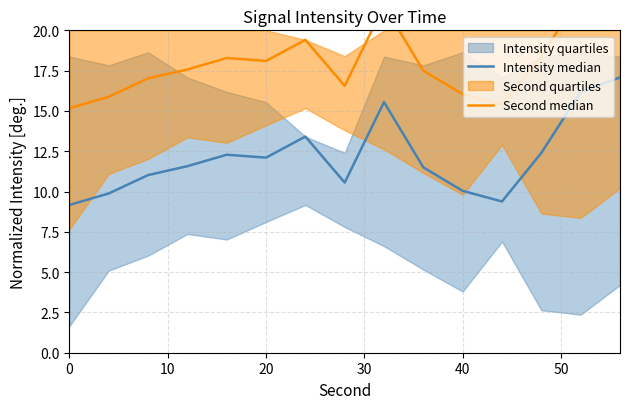

List the series in order of their overall mean, highest first.

Second median, Intensity median